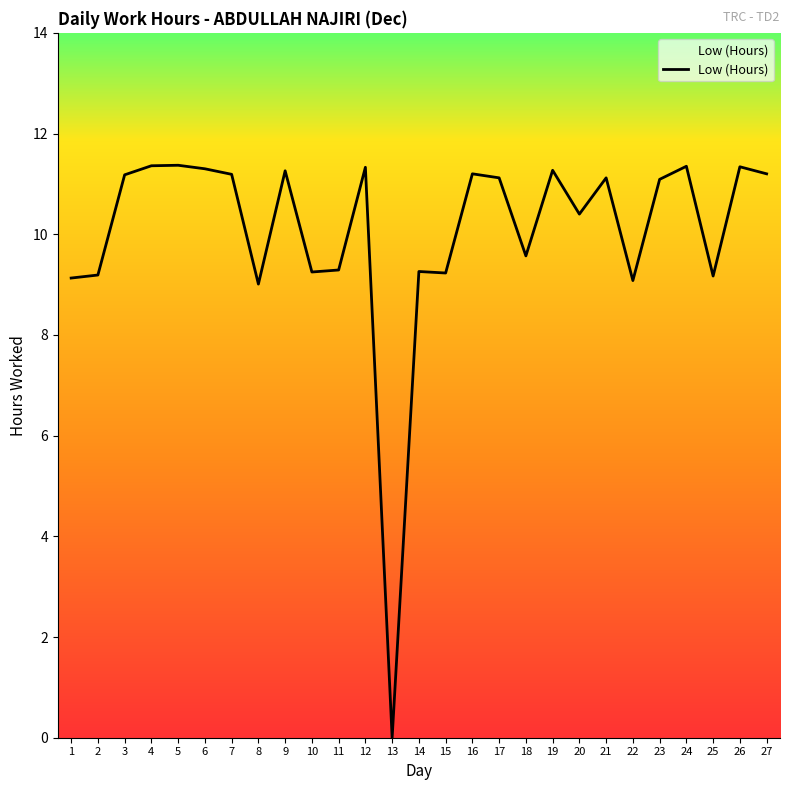

The chart shows a value of 9.6 at 18. True or false?

True